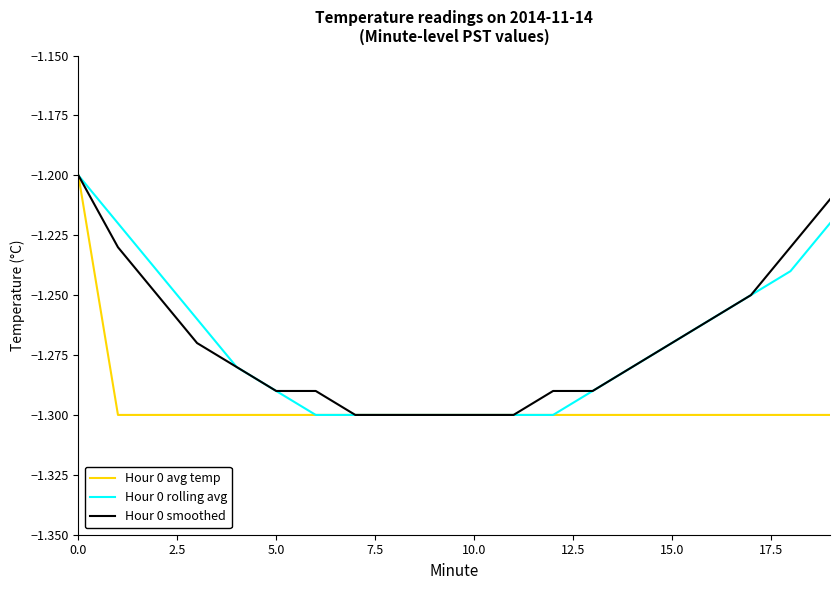

Is the value of Hour 0 smoothed at 15.0 greater than the value of Hour 0 avg temp at 0.0?

No